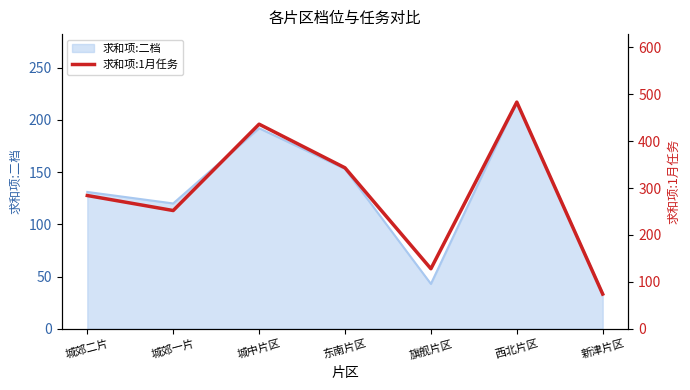

Where is the data nearest to the value 278?

城郊二片